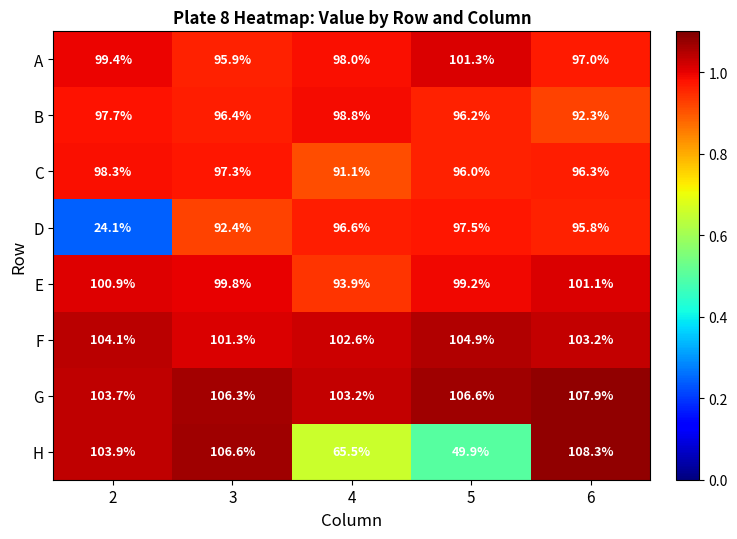

At which label is F closest to 103?

6